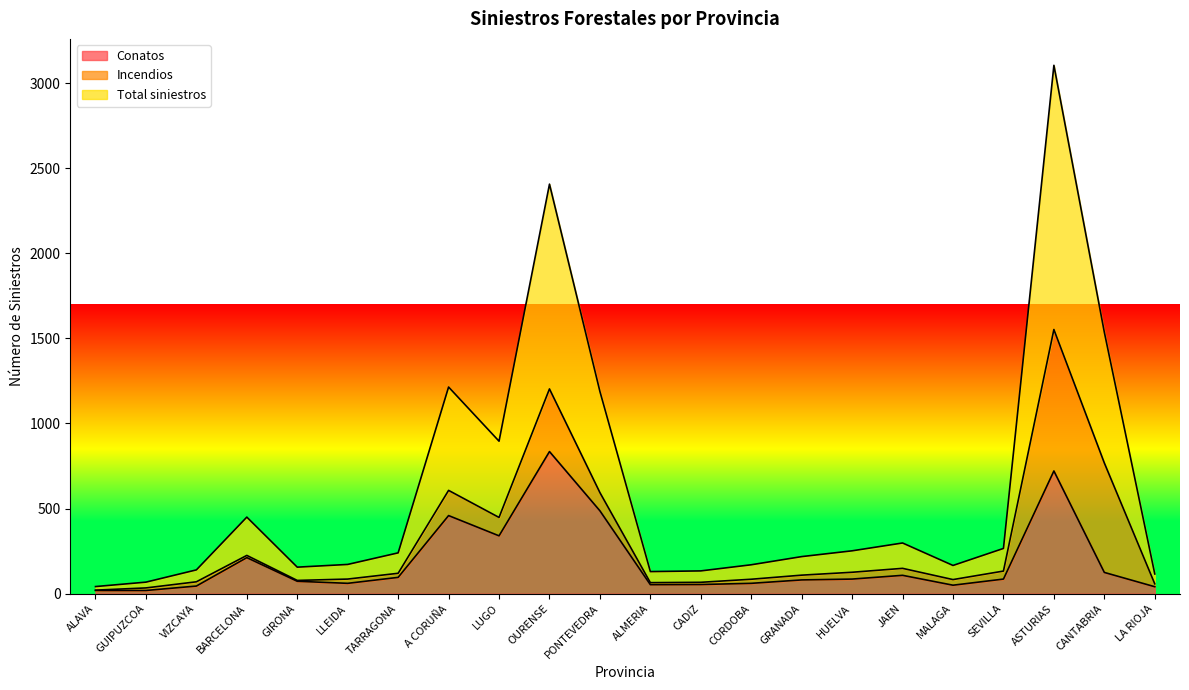

Which category has the highest value in the Conatos series?

OURENSE